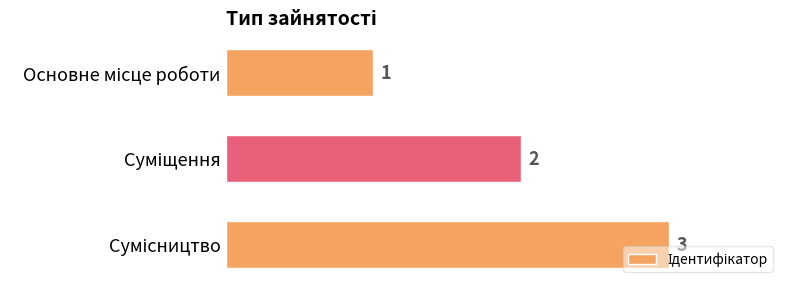

How many categories are shown in the chart?

3